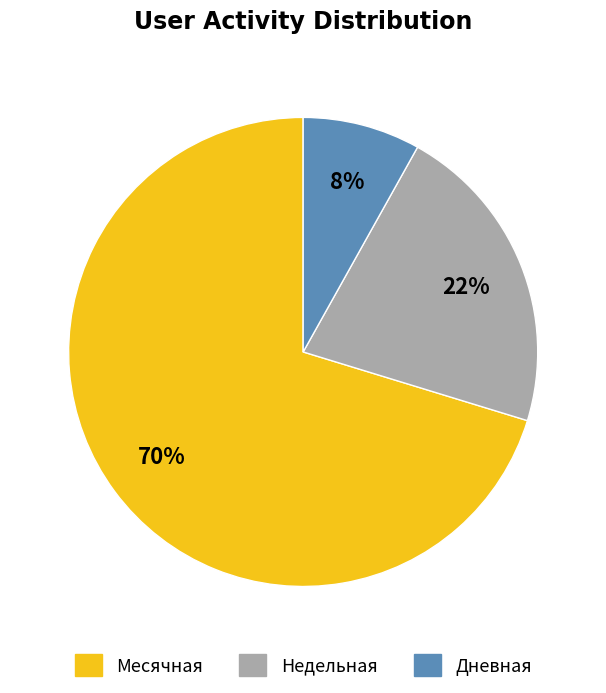

True or false: Месячная accounts for 64% of the total.

False